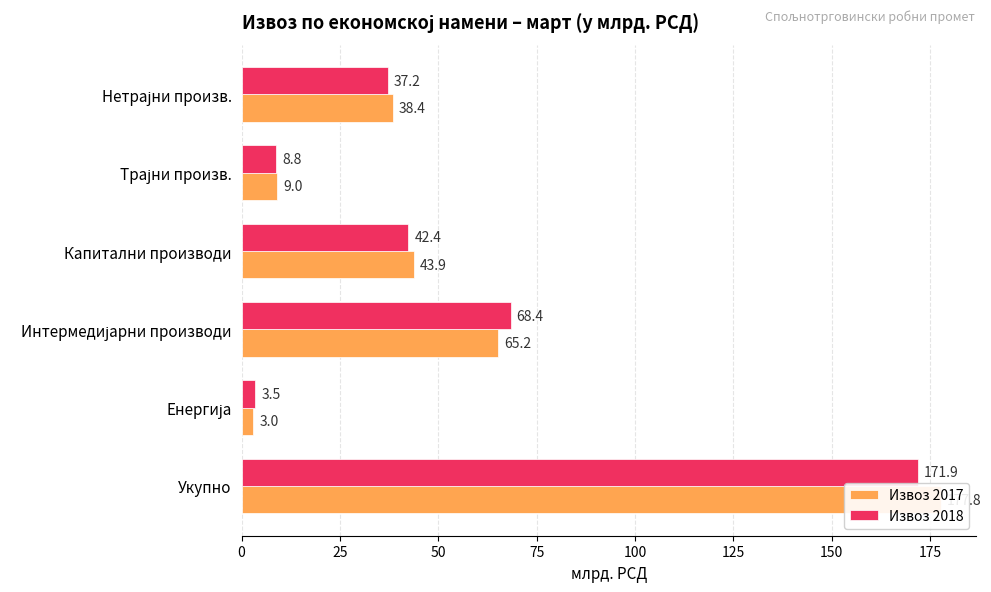

How many values in the Извоз 2018 series are below 42?

3